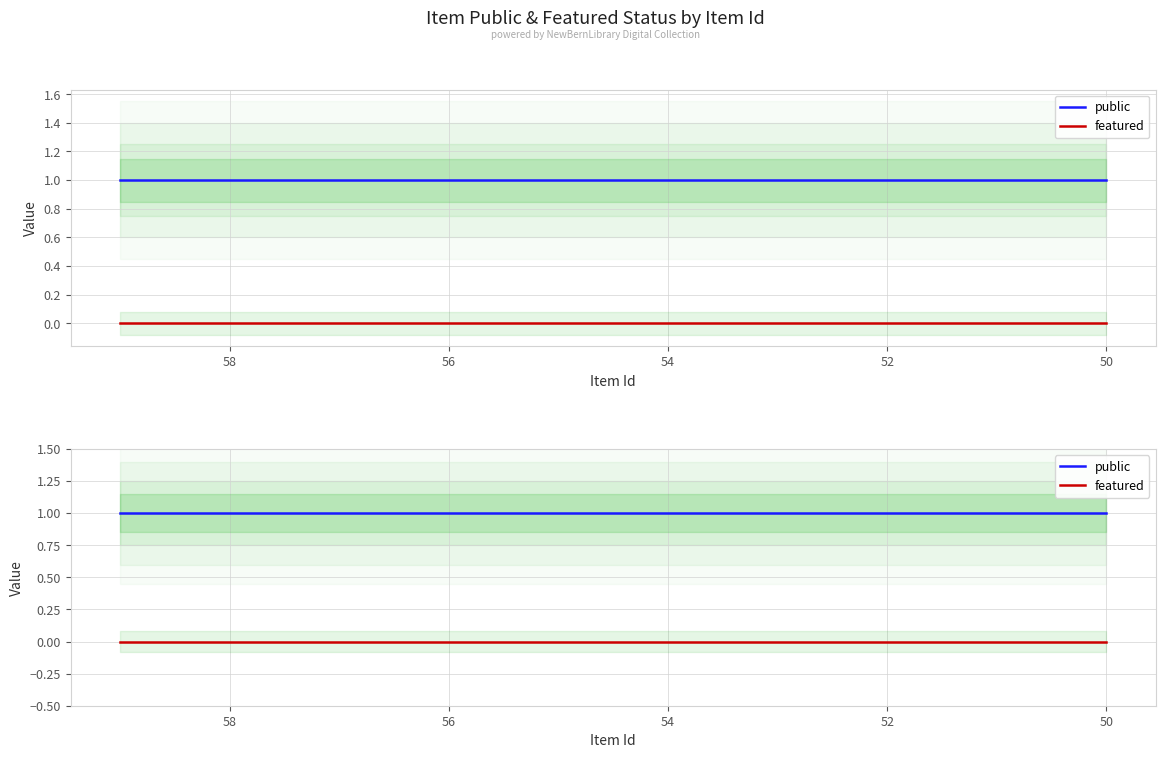

At how many categories does at least one series exceed 0?

10